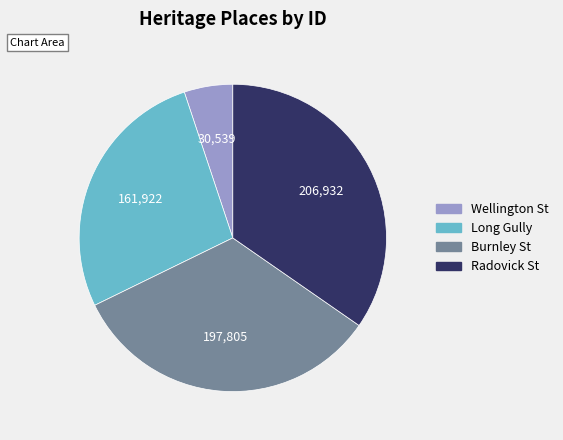

How many segments does this pie chart have?

4